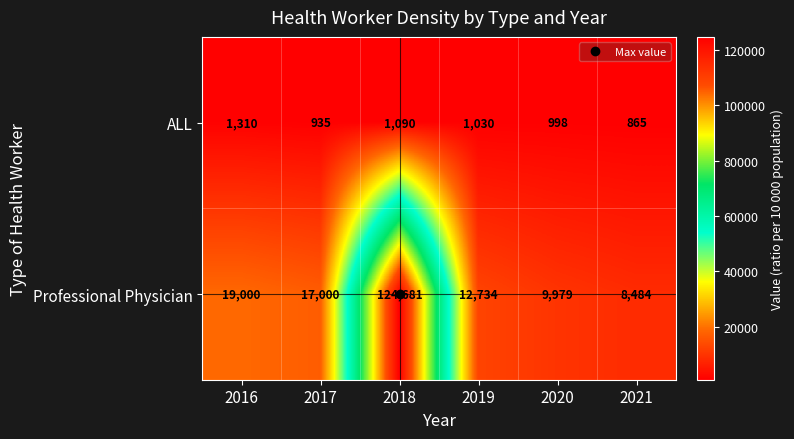

List the series in order of their peak value, highest first.

Professional Physician, ALL